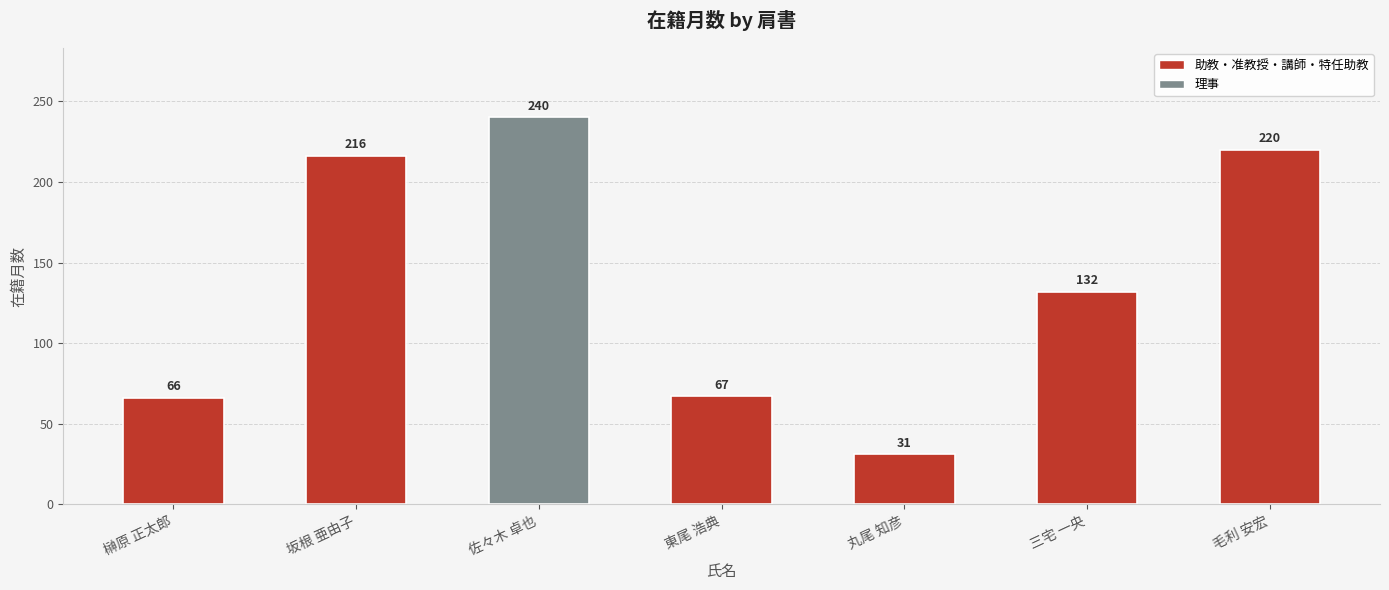

Approximately how many times larger is the value at 丸尾 知彦 compared to 榊原 正太郎?

0.5